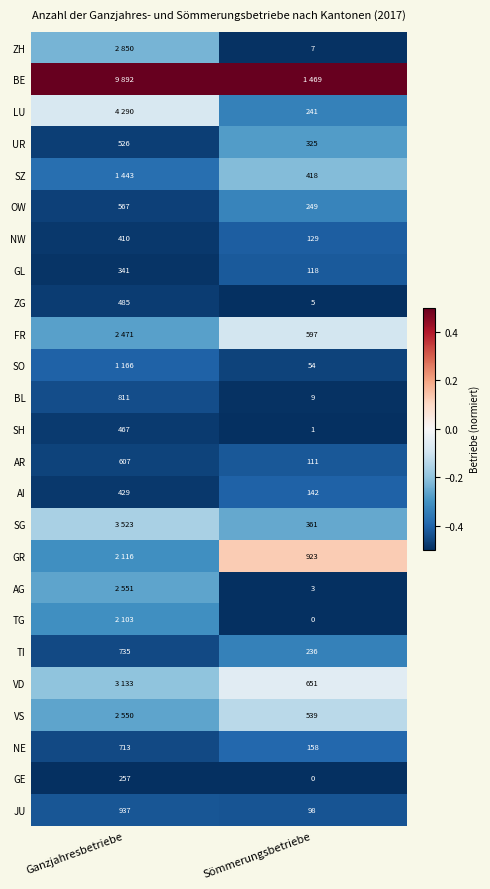

Rank the categories by AI value from lowest to highest.

Sömmerungsbetriebe, Ganzjahresbetriebe